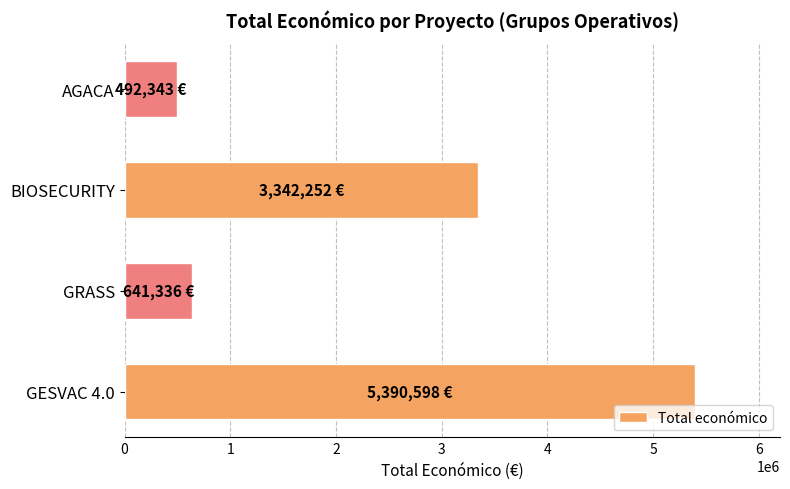

Where is the data nearest to the value 2941470?

BIOSECURITY